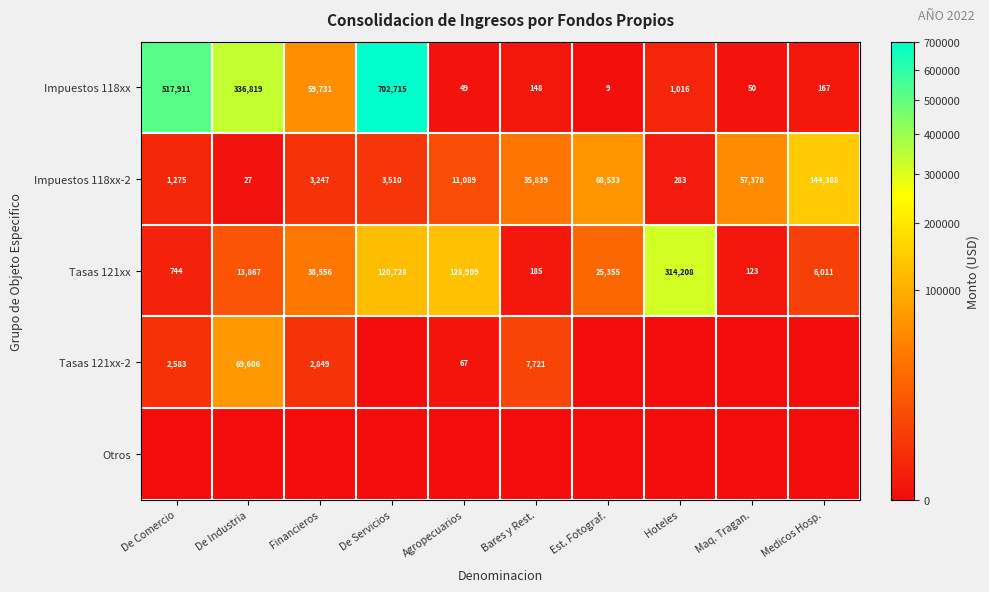

Is it true that Impuestos 118xx equals 59731 at Financieros?

True